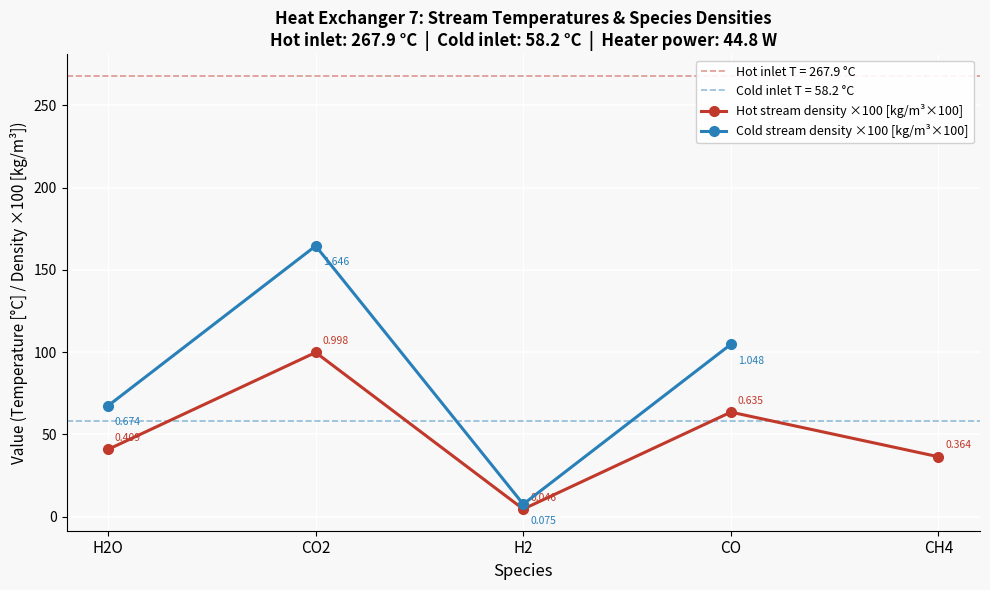

True or false: Hot stream temp (°C) has more than 2 interior local peaks.

False